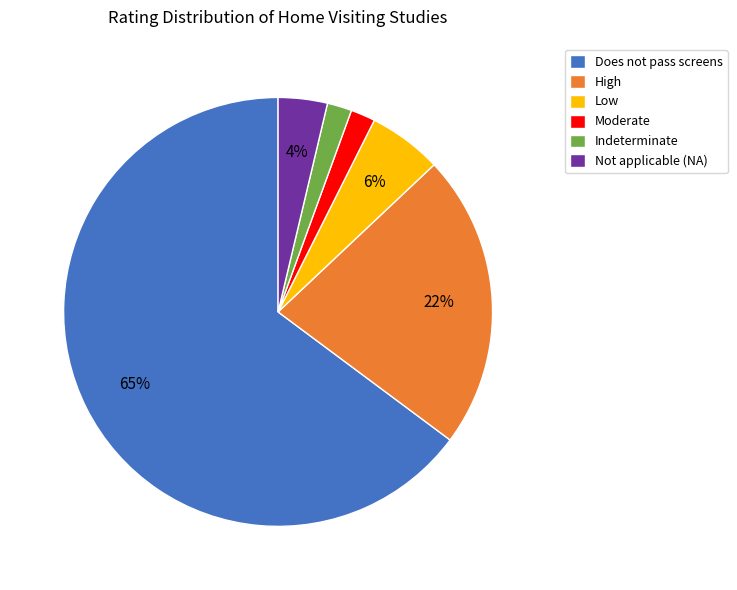

Combined, do Low and Moderate account for over 50%?

No